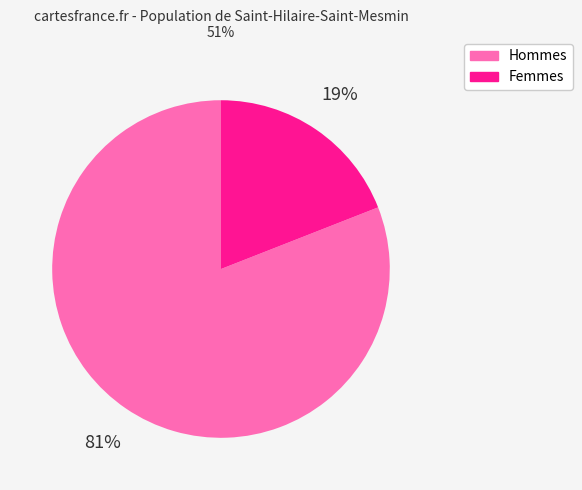

How many segments does this pie chart have?

2